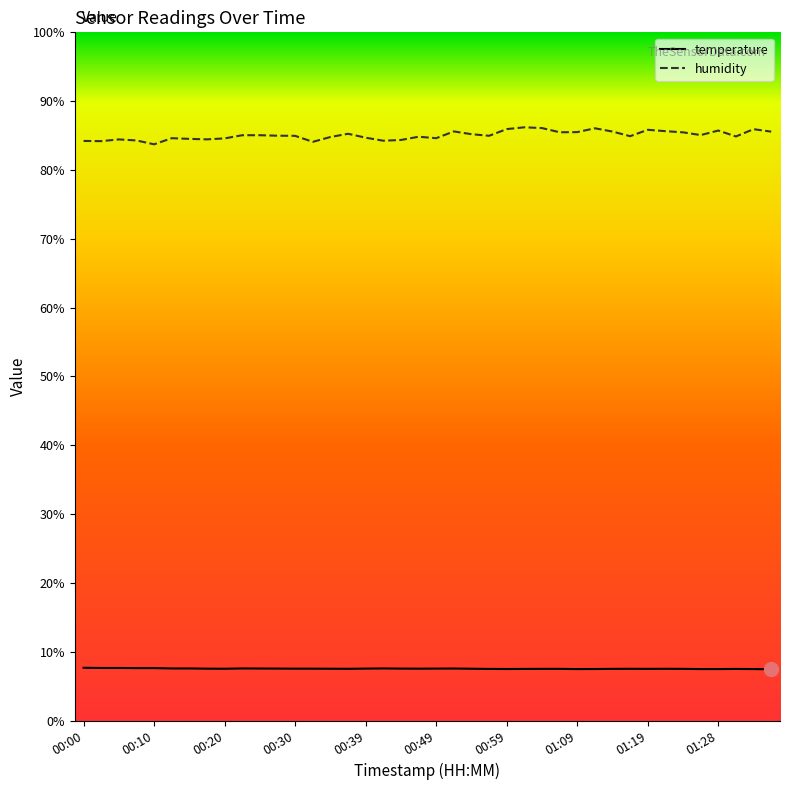

True or false: humidity and temperature cross at least once.

False